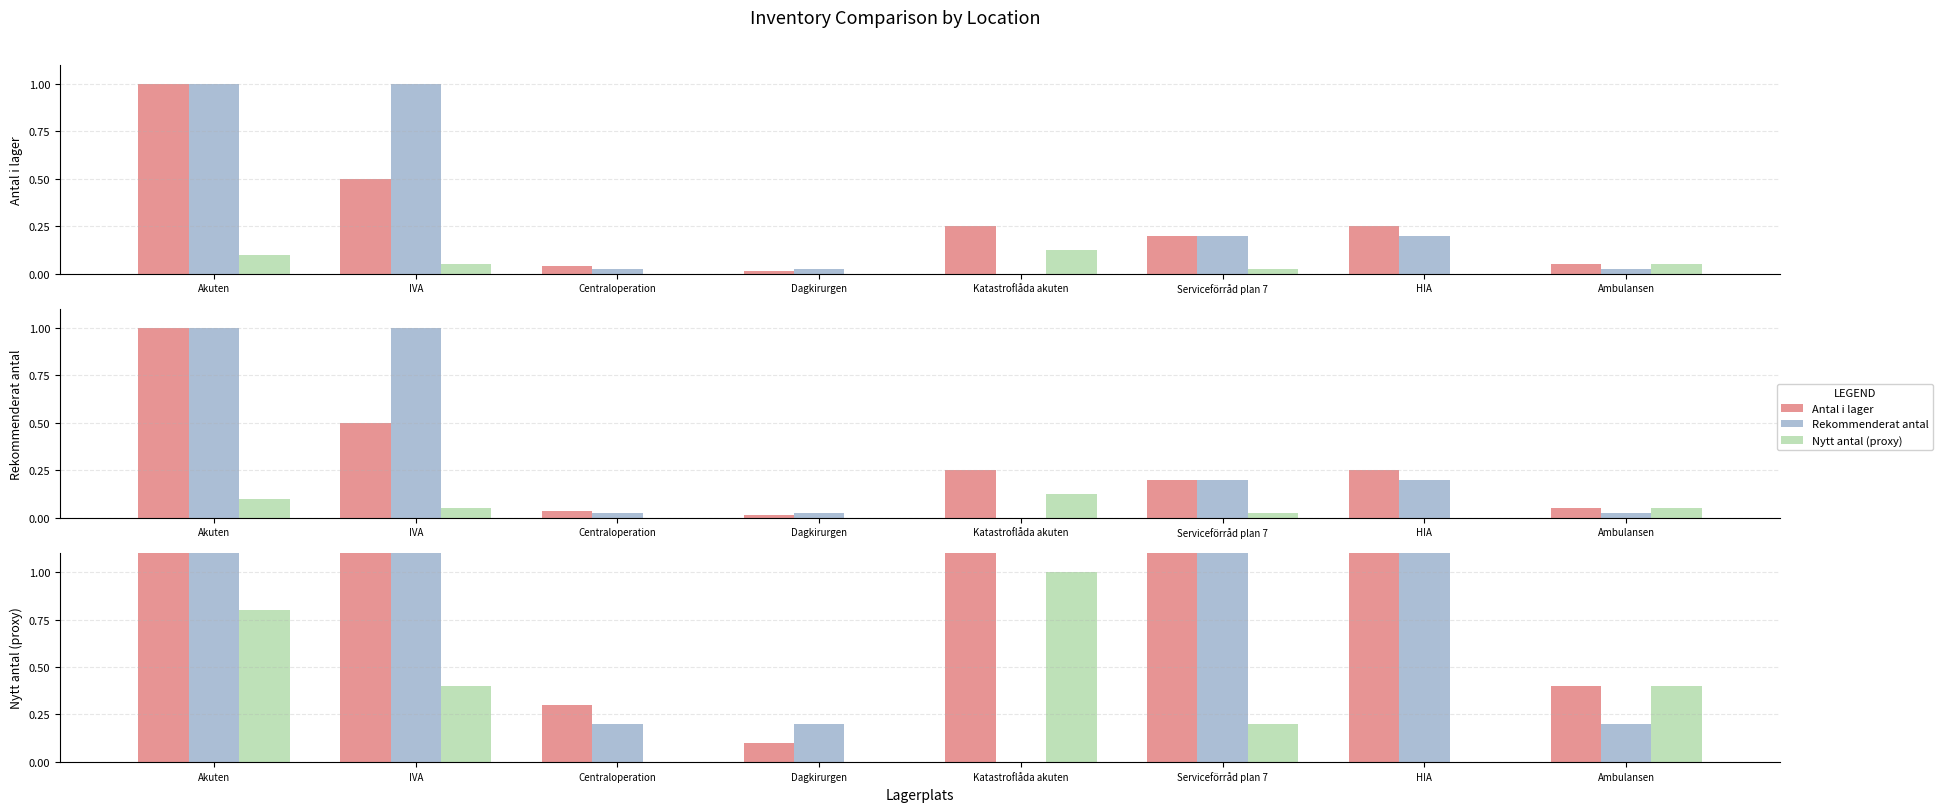

Are the bars horizontal?

No